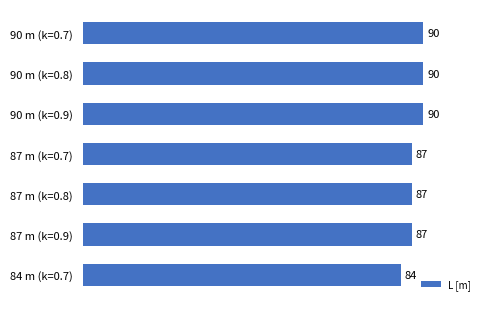

What is the change in value from 90 m (k=0.9) to 87 m (k=0.8)?

-3